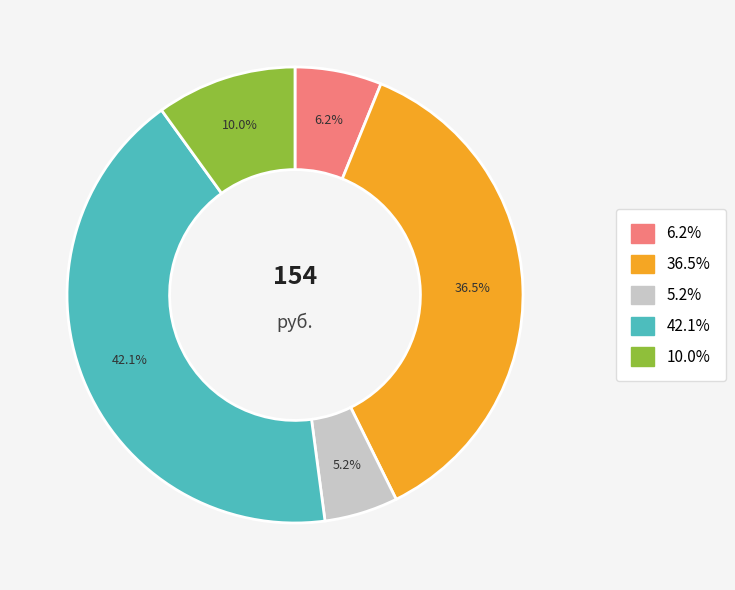

Is there any slice that represents more than half of the pie?

No